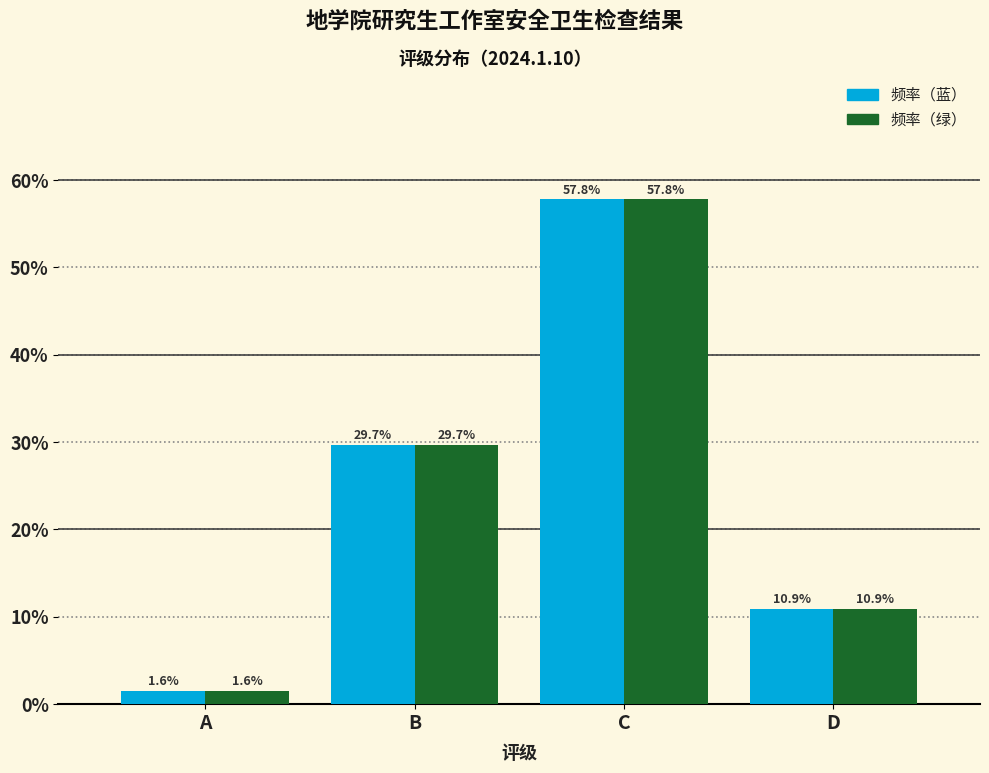

Does the chart contain any negative values?

No